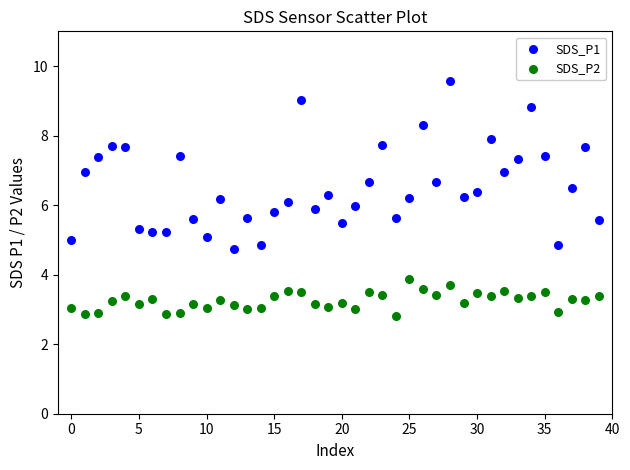

Which series has the largest Y range (max minus min)?

SDS_P1